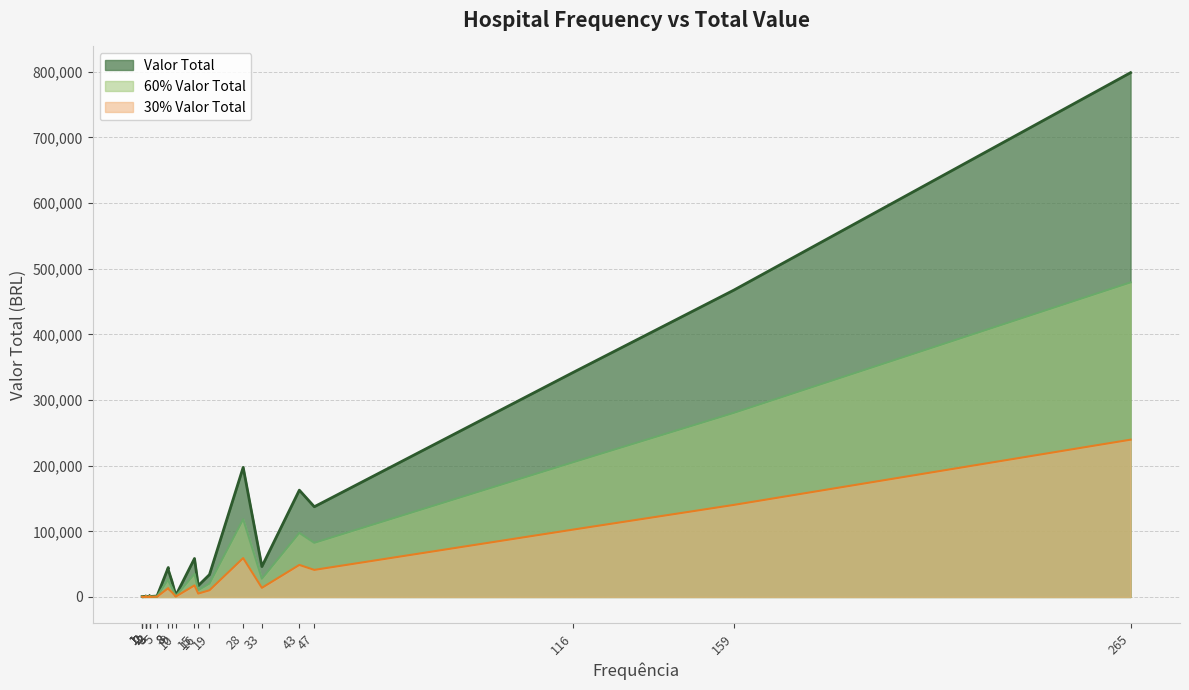

Approximately how many times larger is the value at 2 compared to 1?

1.3